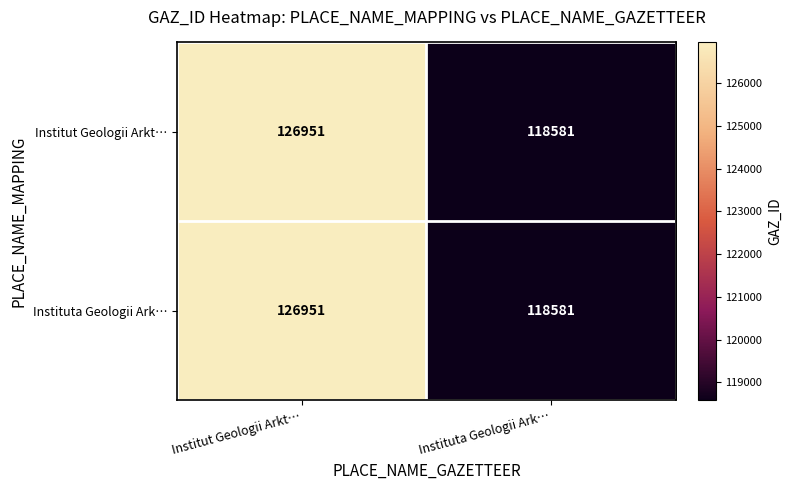

At which category does the chart reach its peak across all series?

Institut Geologii Arkt…